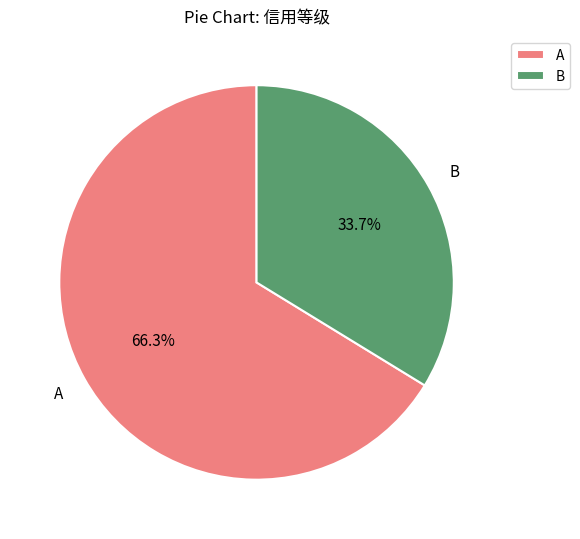

To the nearest percent, what is the difference between the largest and smallest slice percentages?

33%